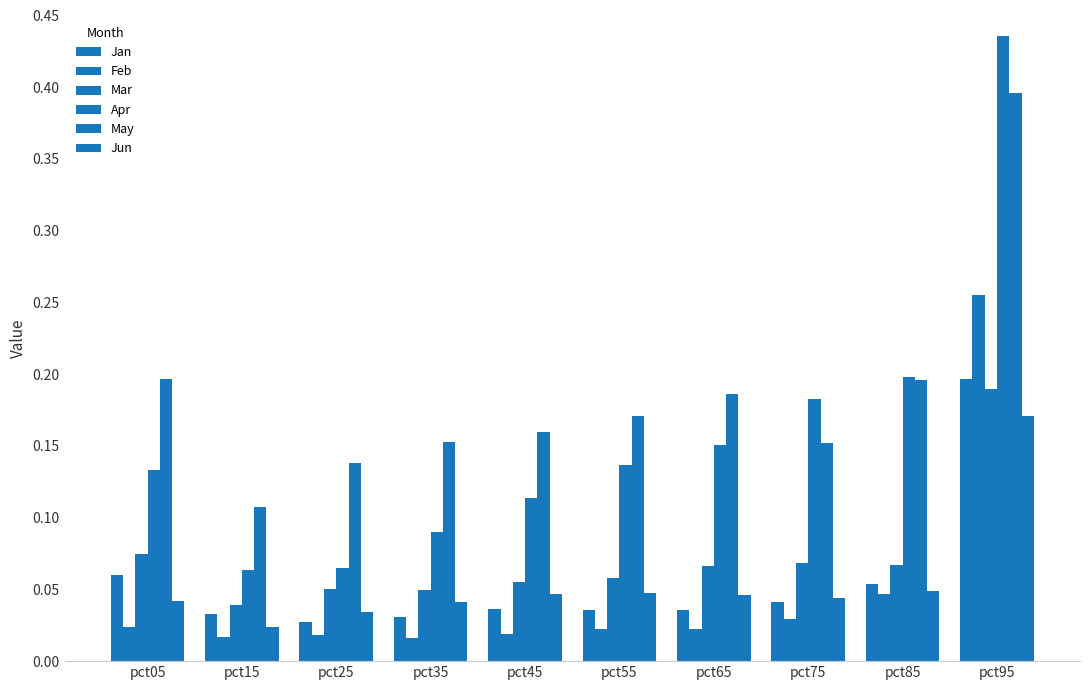

Between pct55 and pct75, which is larger?

pct75